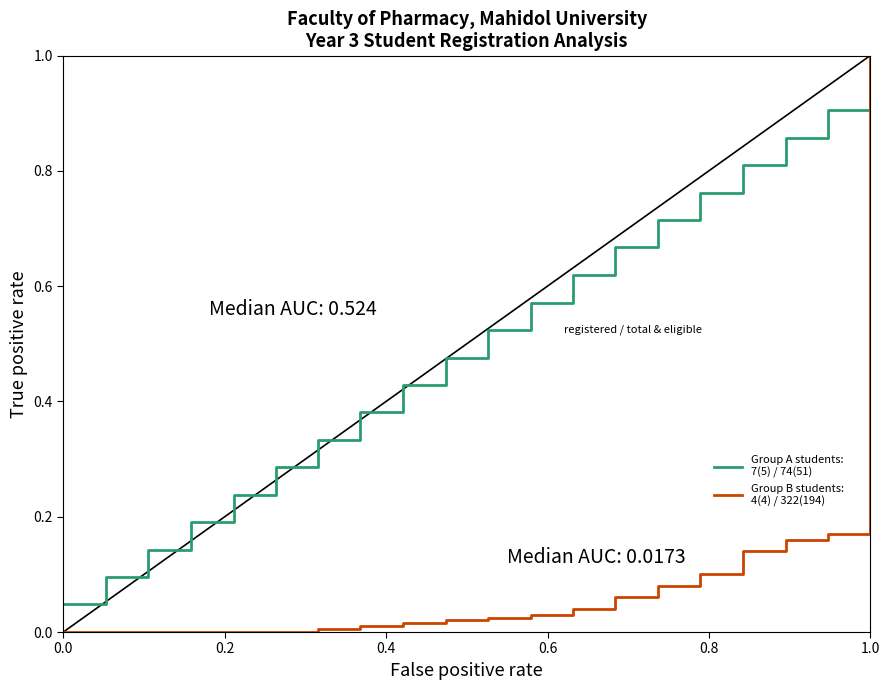

What is the greatest value displayed?

1.0